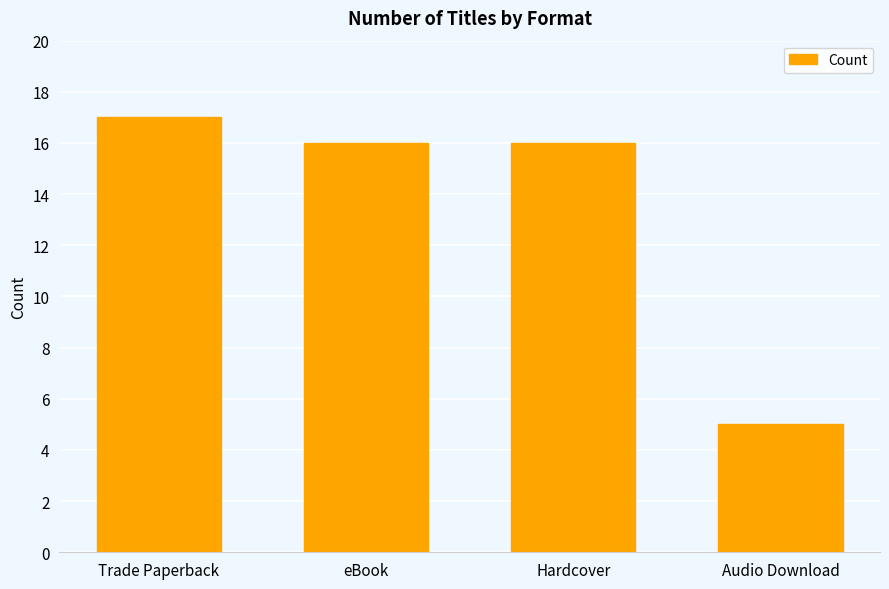

Reading left to right, transcribe all the data shown in this chart.

17	16	16	5